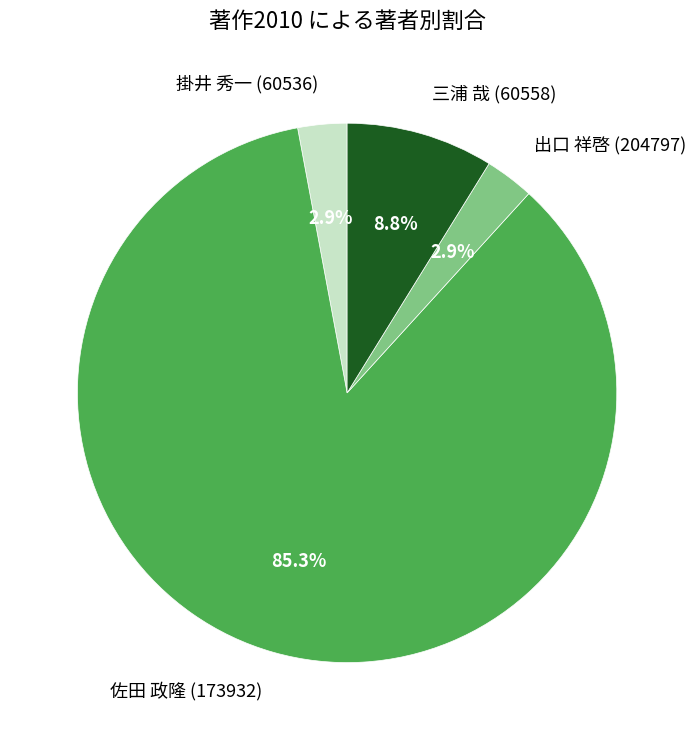

To the nearest percent, what is the average slice percentage?

25%